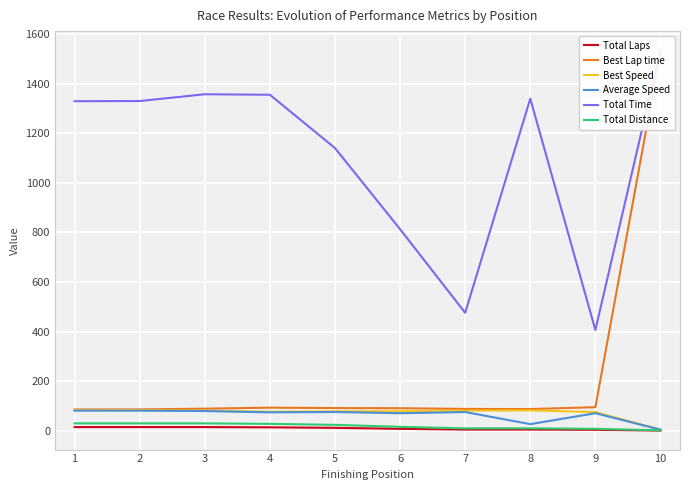

At how many categories does at least one series exceed 682?

8